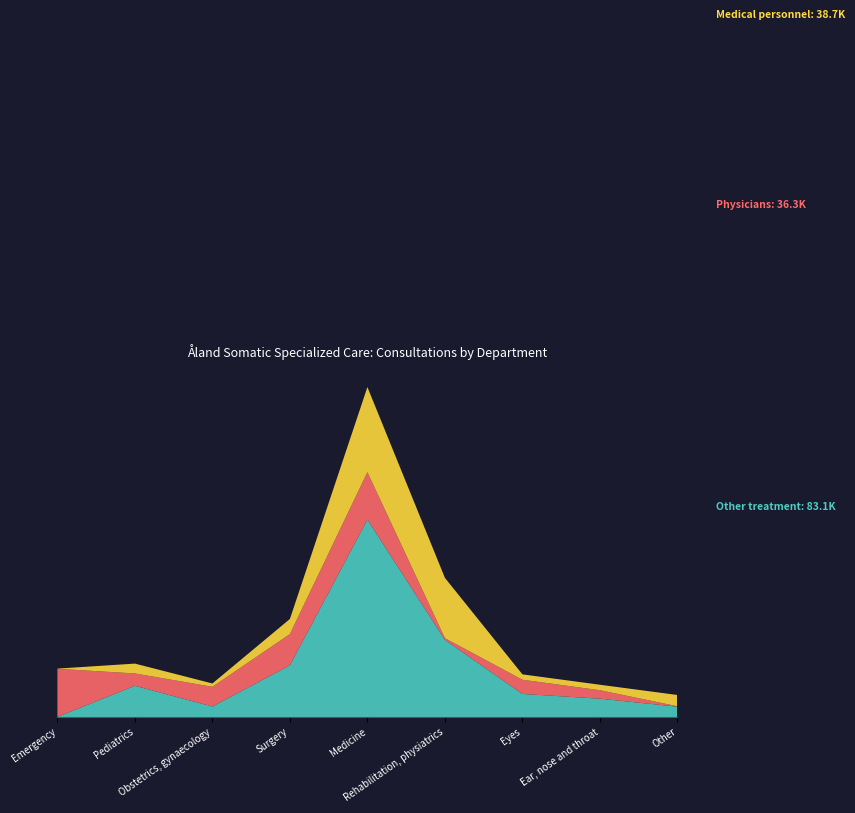

Reading left to right, list all the values displayed in this chart.

Other treatment: 32	6186	2084	10233	39015	15258	4577	3638	2058
Physicians: 9514	2436	3904	6170	9373	342	2806	1673	88
Medical personnel: 33	1946	653	2984	16811	11908	1060	1079	2220